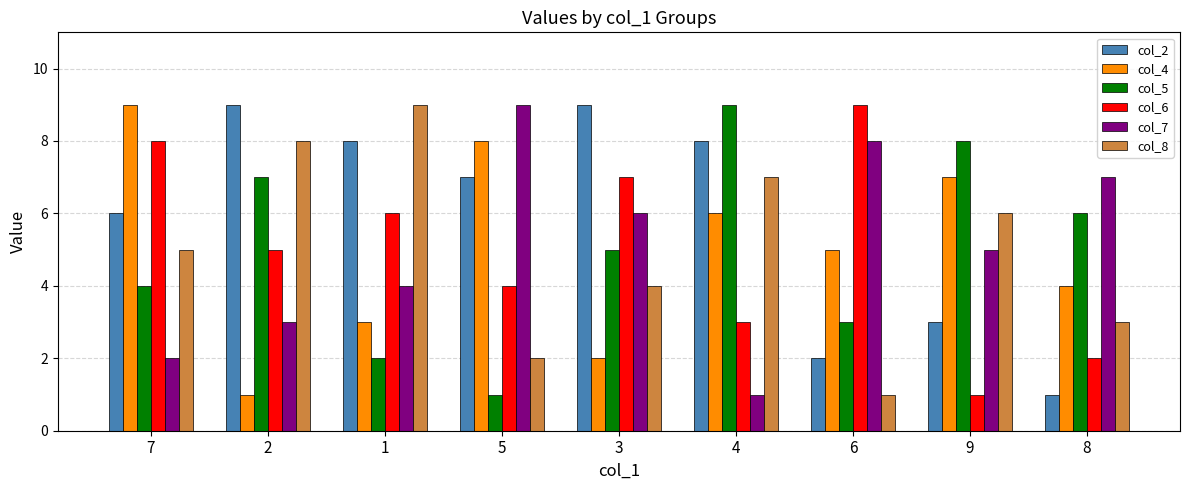

Are the bars grouped side by side (vs. stacked)?

Yes